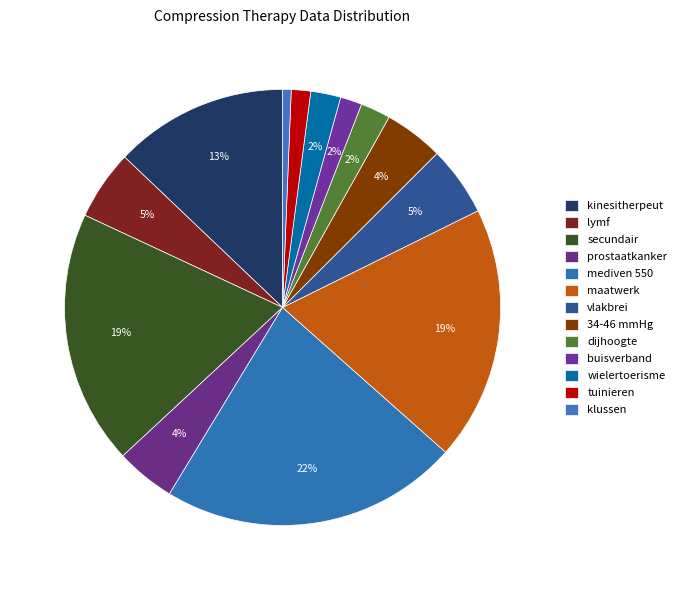

How many slices are in this pie chart?

13